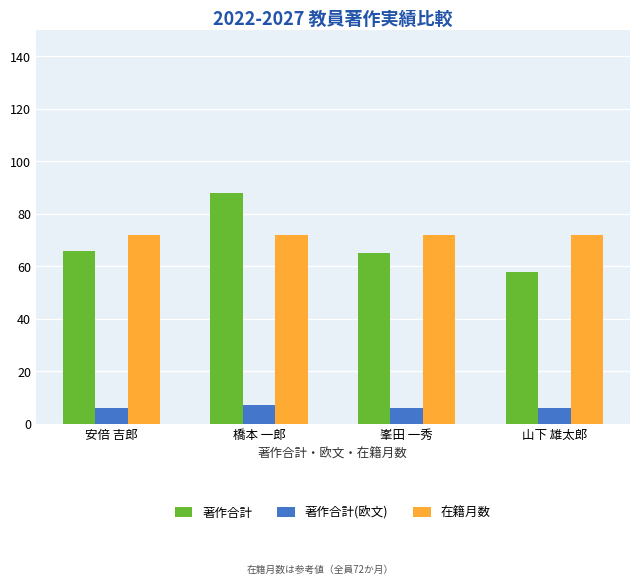

How many series are shown in this chart?

3